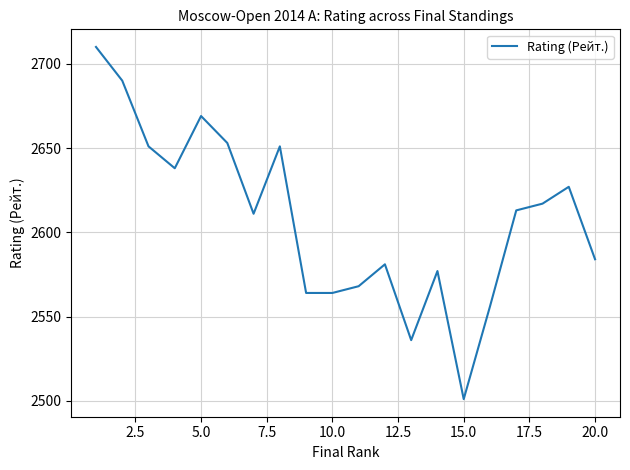

What is the minimum value shown in the chart?

2501